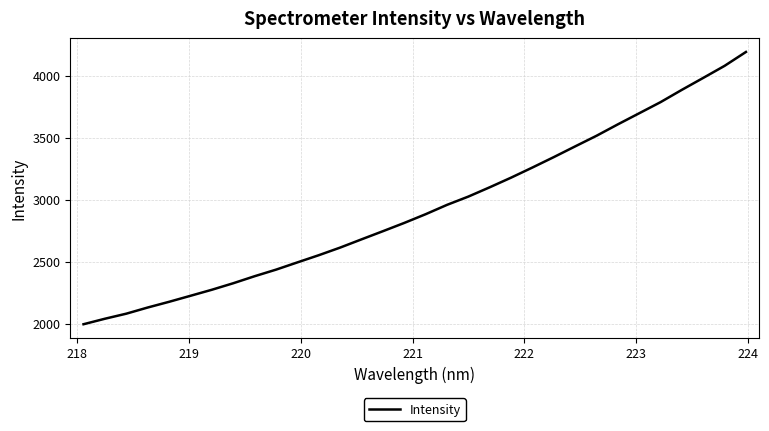

What is the difference between the maximum and minimum values?

2195.5